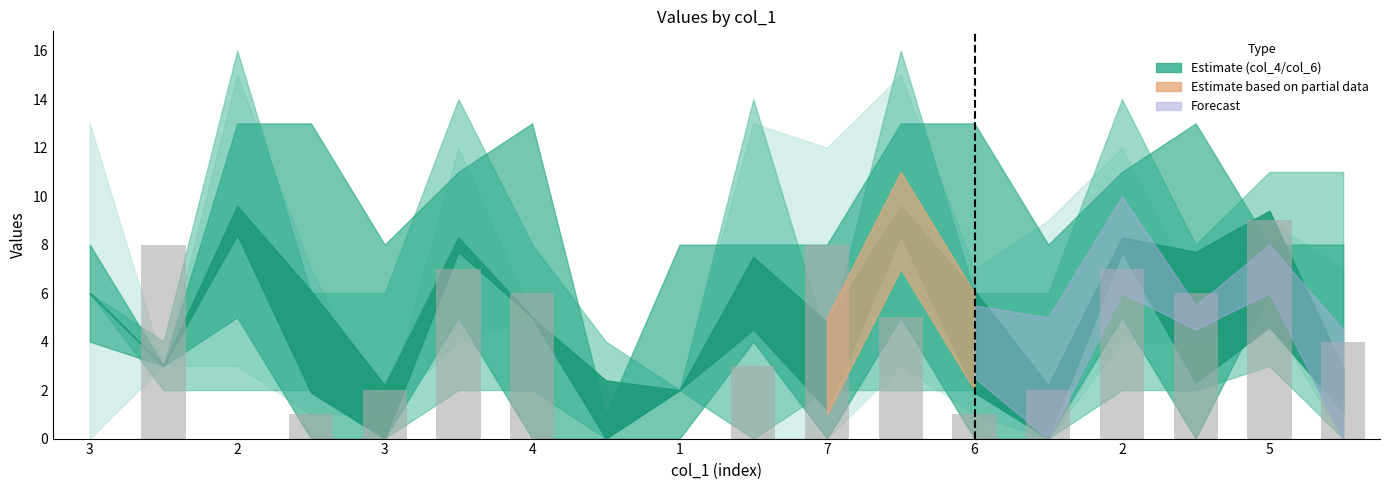

What is the sum of all values?

69